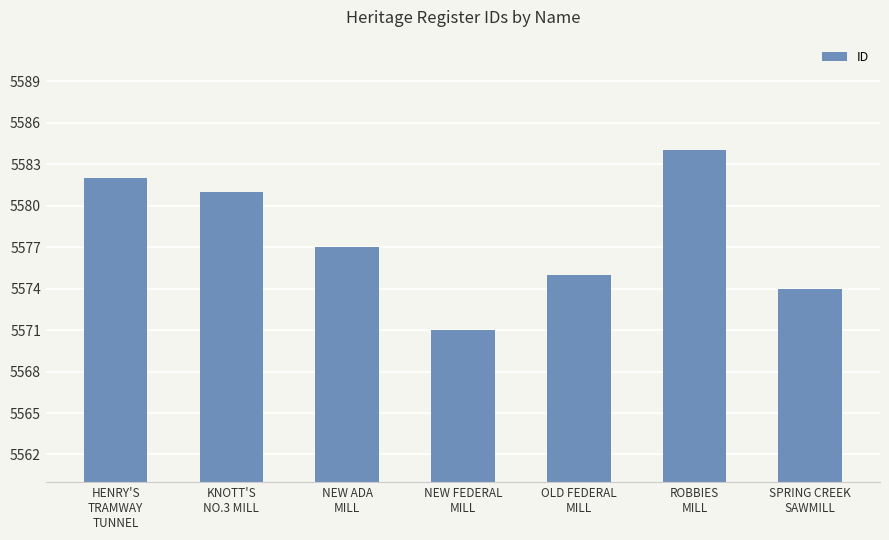

Where does the data first go above 5577?

HENRY'S
TRAMWAY
TUNNEL